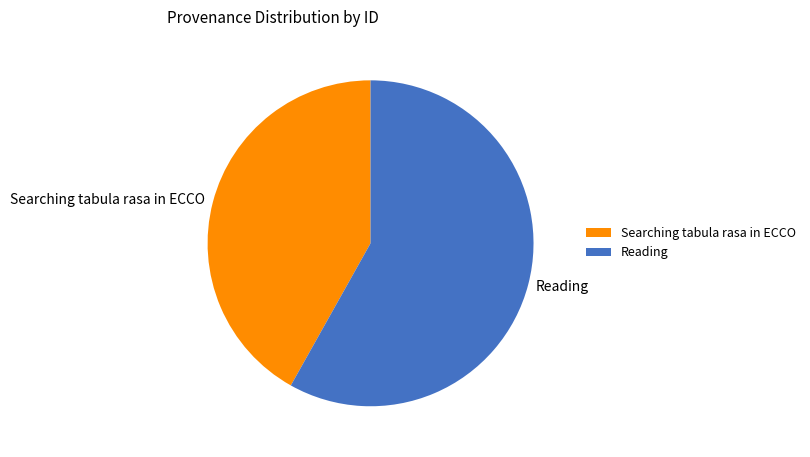

The Reading slice represents 58% of the pie. True or false?

True